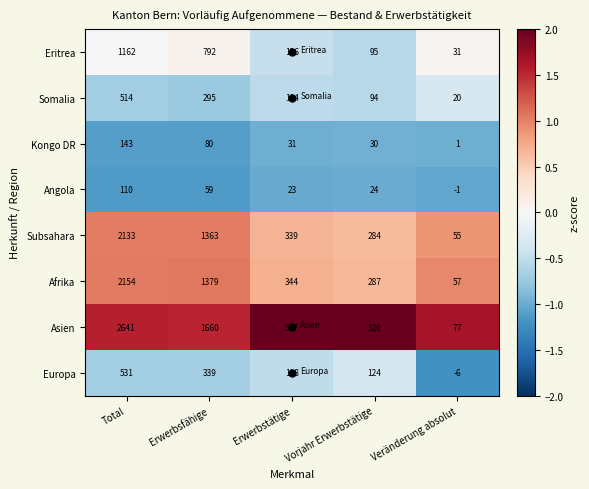

At which category is the sum across all series the highest?

Total